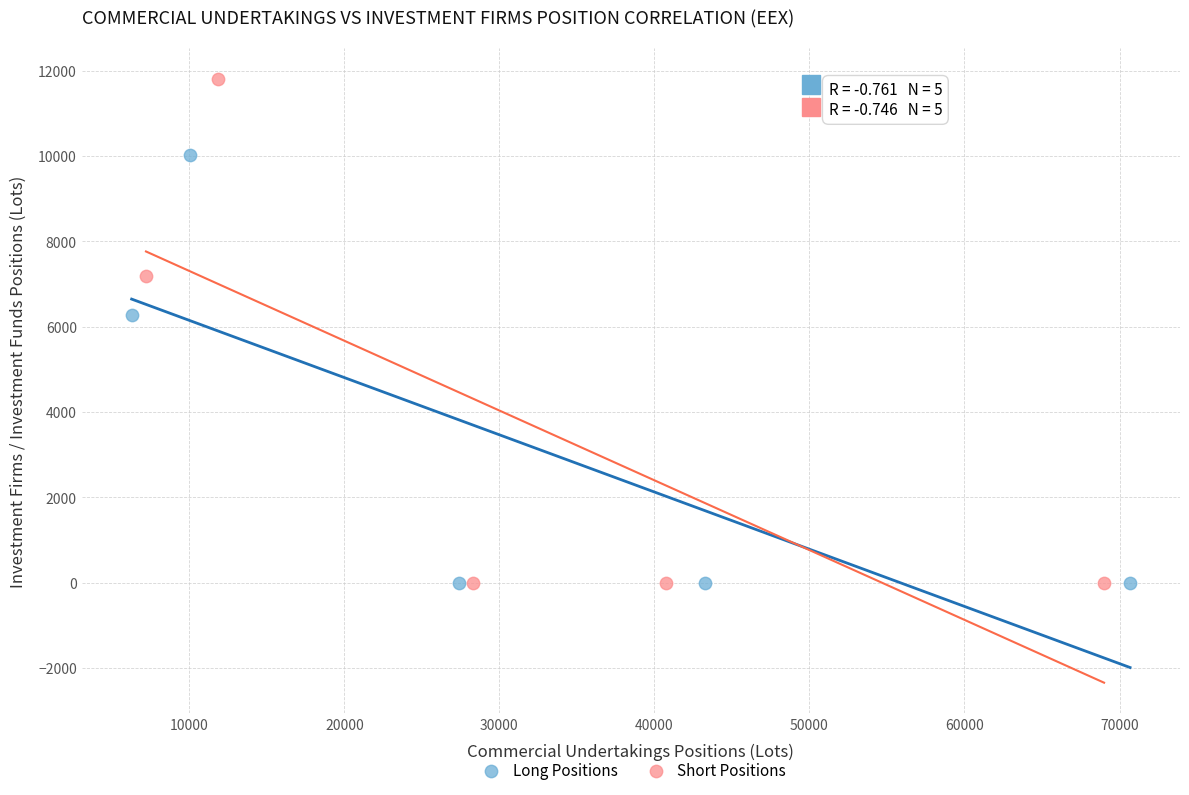

Which series contains the highest Y value?

Short Positions